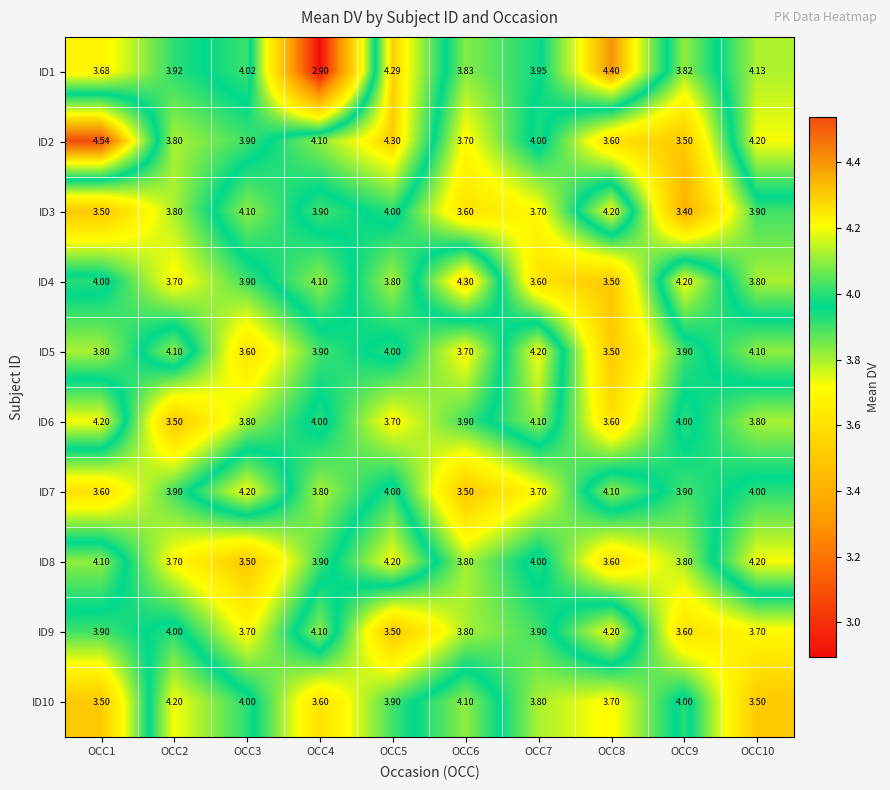

At how many categories does at least one series exceed 3?

10